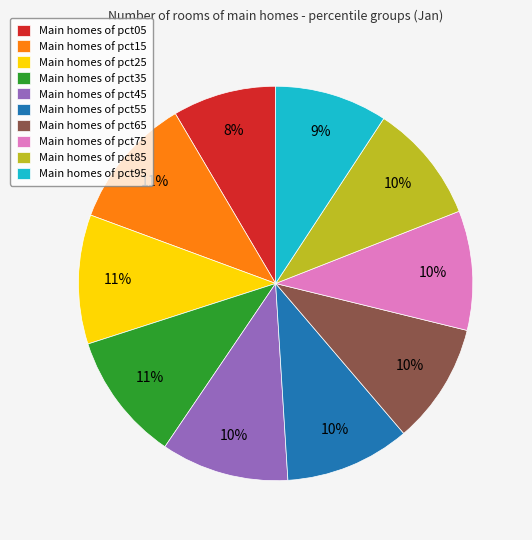

To the nearest percent, what portion does Main homes of pct75 represent?

10%